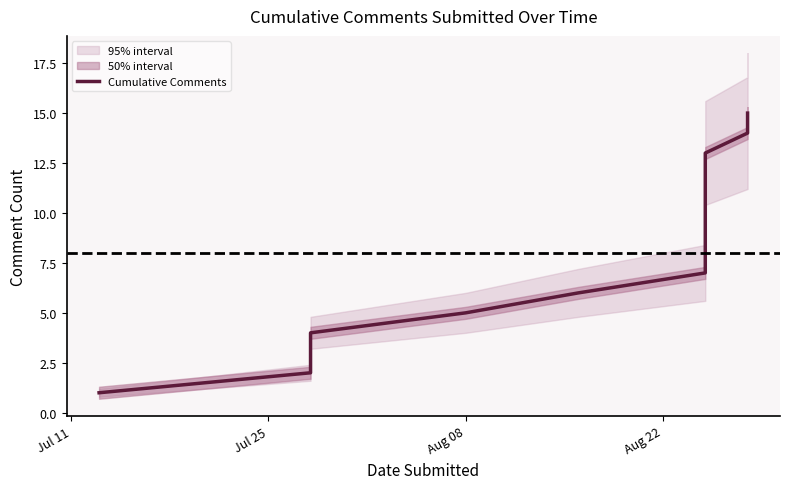

What is the difference between the second highest and minimum values?

13